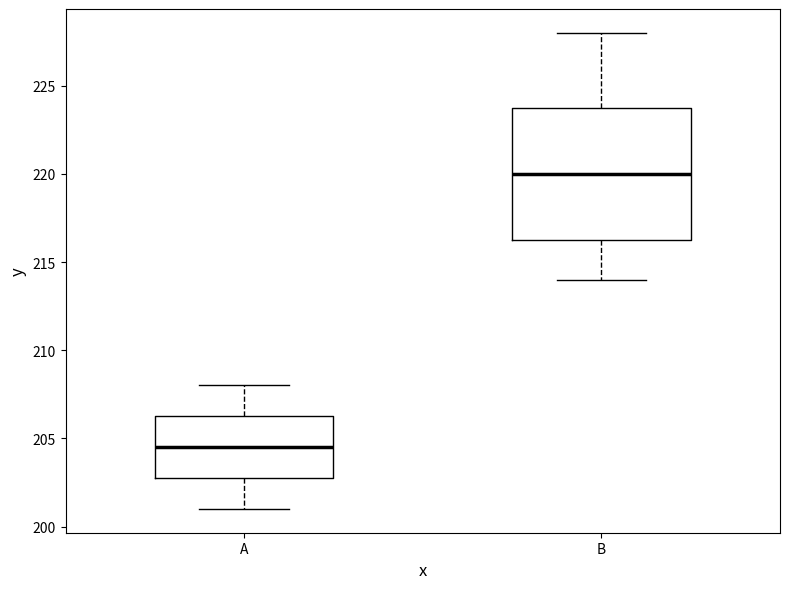

Comparing the boxes themselves (not the whiskers), which one is the tallest?

B